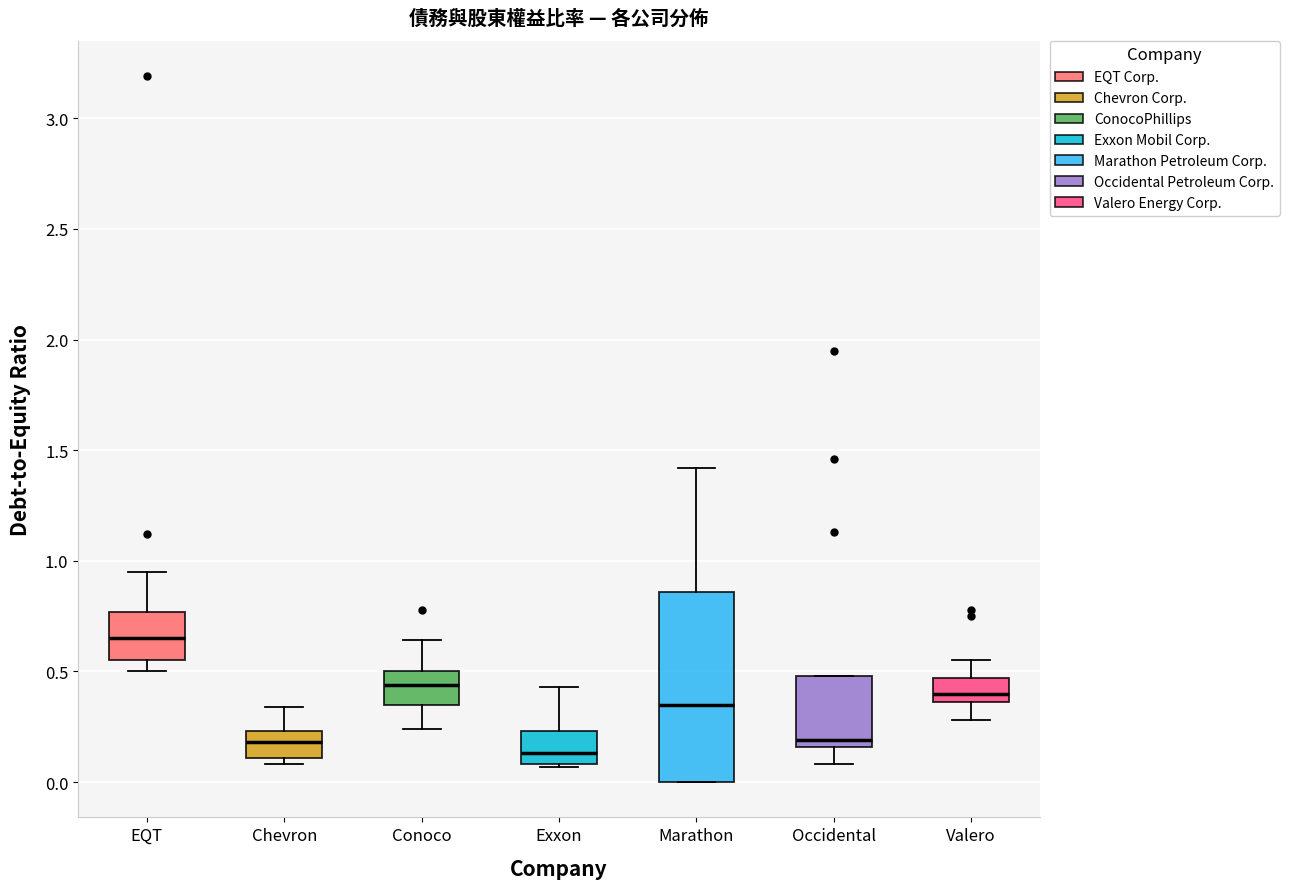

Where does the median line of the box for EQT sit on the y-axis? The values are not printed on the chart, so give them approximately, as read against the axis.

0.65